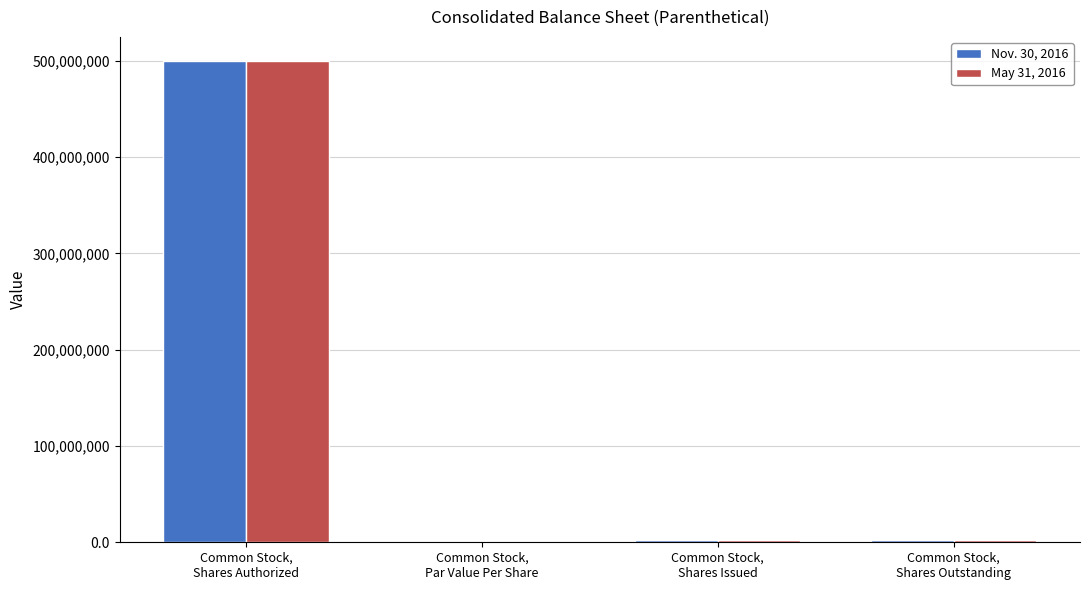

What is the greatest value displayed?

500000000.0